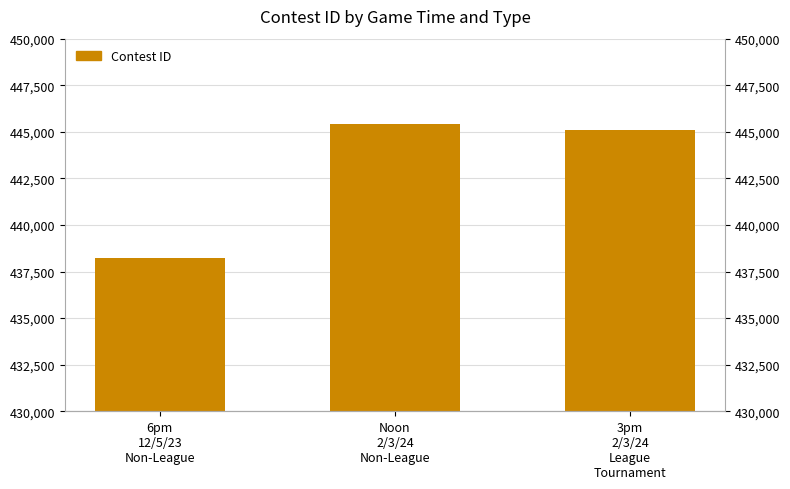

What is the greatest value displayed?

445416